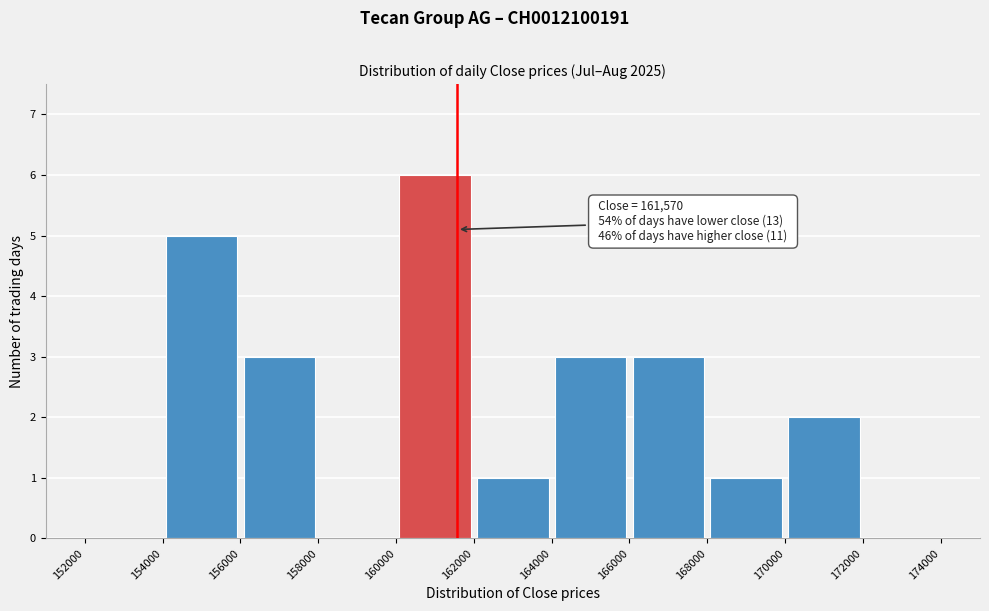

Which range on the x-axis has the tallest bar?

160000 to 162000